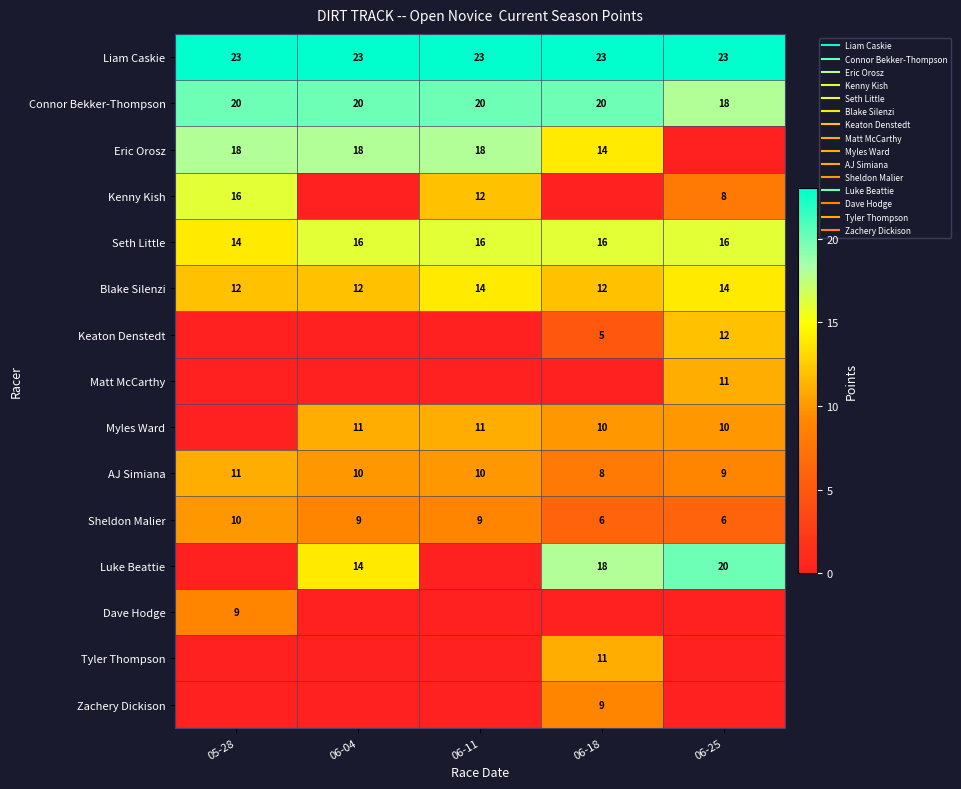

How many Kenny Kish values are between 0 and 12?

4